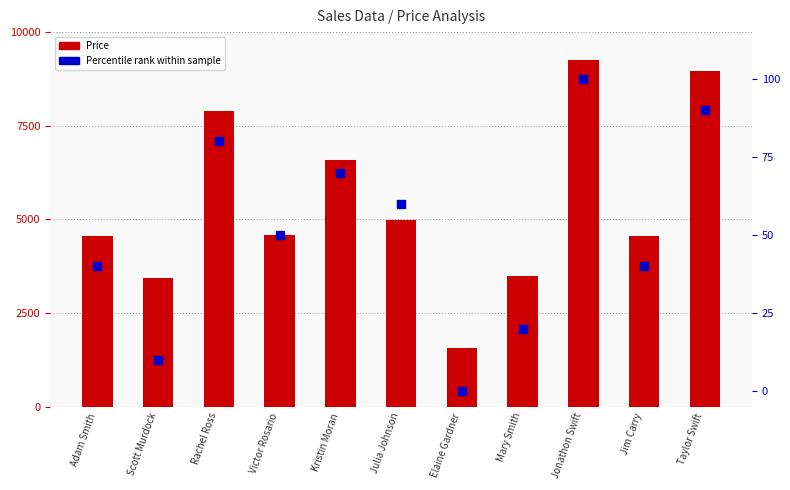

Which series has the largest total across all categories?

Price